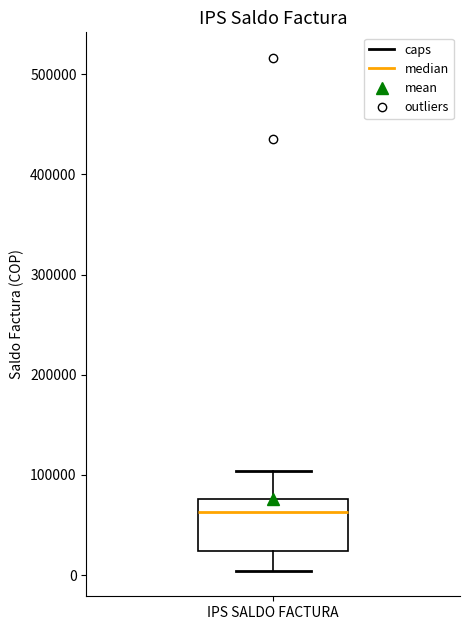

Read this box plot against the y-axis: the position of the median line, the range covered by the box, and the ends of both whiskers. The values are not printed on the chart, so give them approximately, as read against the axis.

median 60000, box 20000 to 80000, whiskers 0 to 100000